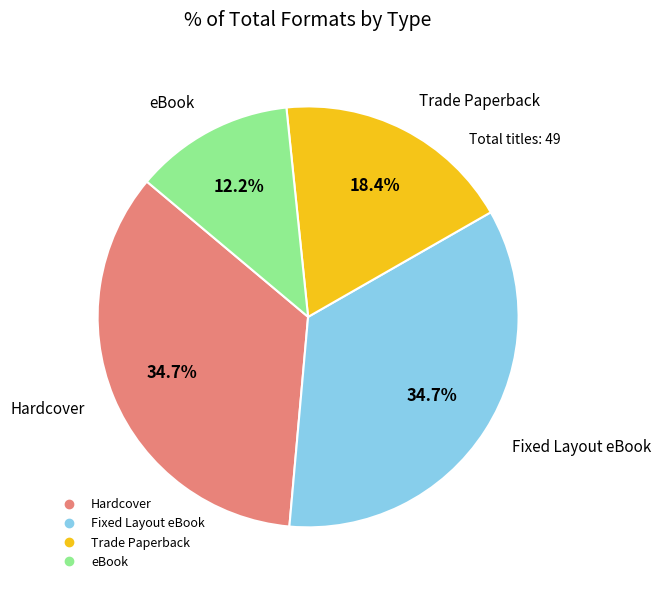

Combined, what portion of the pie is Trade Paperback and eBook?

30.6%